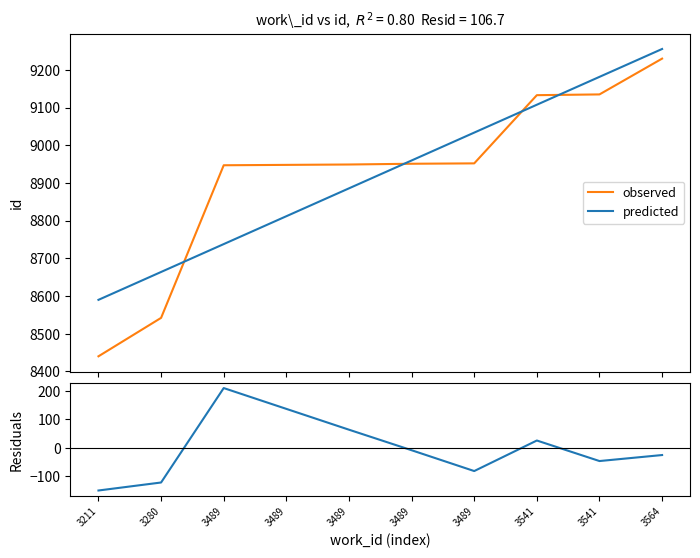

Which series has the largest range (max minus min)?

observed